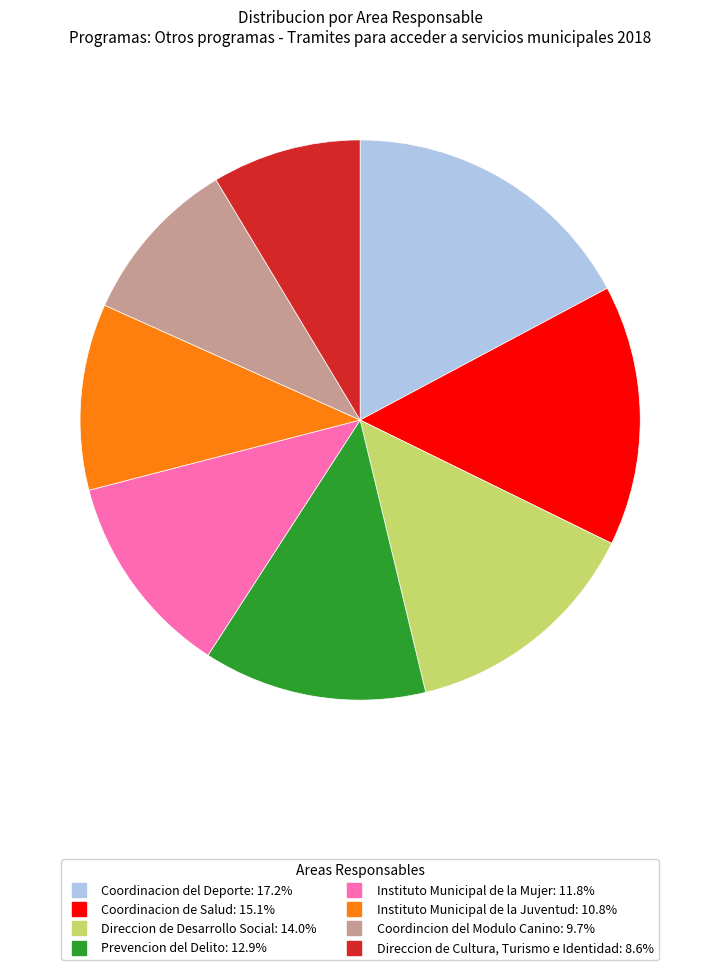

Rank the categories by value from highest to lowest.

Coordinacion del Deporte, Coordinacion de Salud, Direccion de Desarrollo Social, Prevencion del Delito, Instituto Municipal de la Mujer, Instituto Municipal de la Juventud, Coordincion del Modulo Canino, Direccion de Cultura, Turismo e Identidad